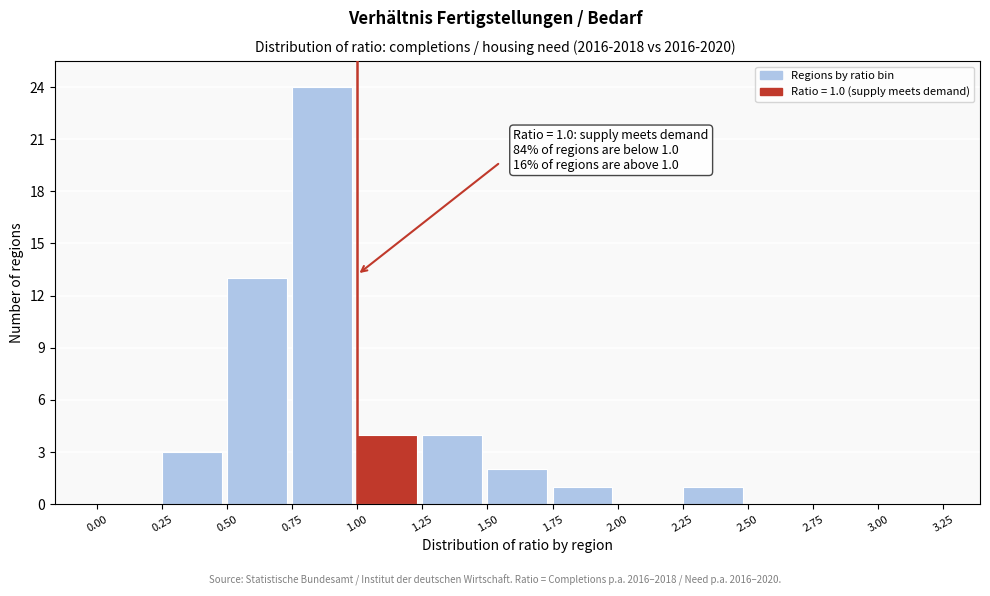

Which range on the x-axis has the tallest bar?

0.75 to 1.00